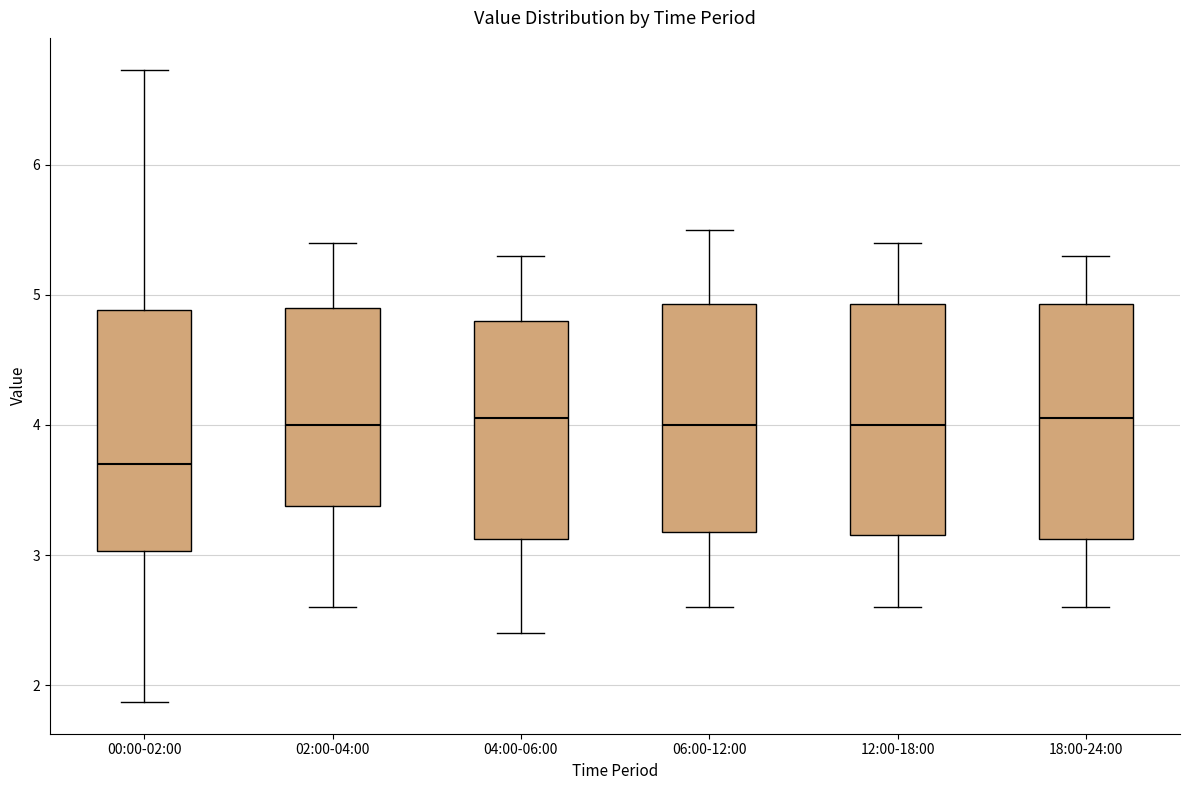

Where is the upper edge of the box for 02:00-04:00 on the y-axis? The values are not printed on the chart, so give them approximately, as read against the axis.

4.9